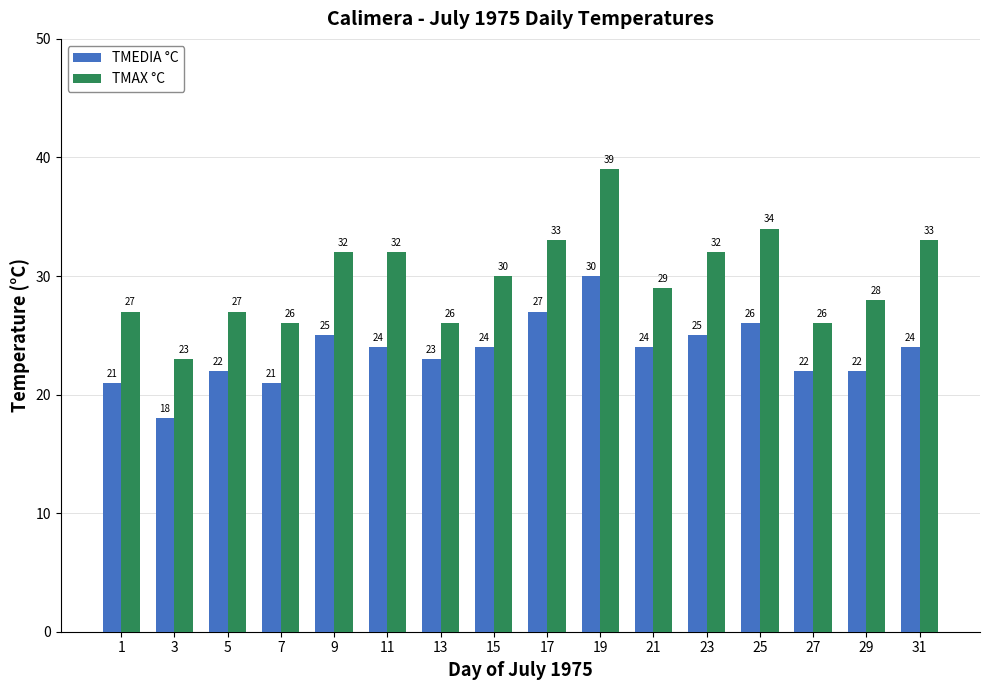

Reading left to right, list all the values displayed in this chart.

TMEDIA °C: 21	18	22	21	25	24	23	24	27	30	24	25	26	22	22	24
TMAX °C: 27	23	27	26	32	32	26	30	33	39	29	32	34	26	28	33